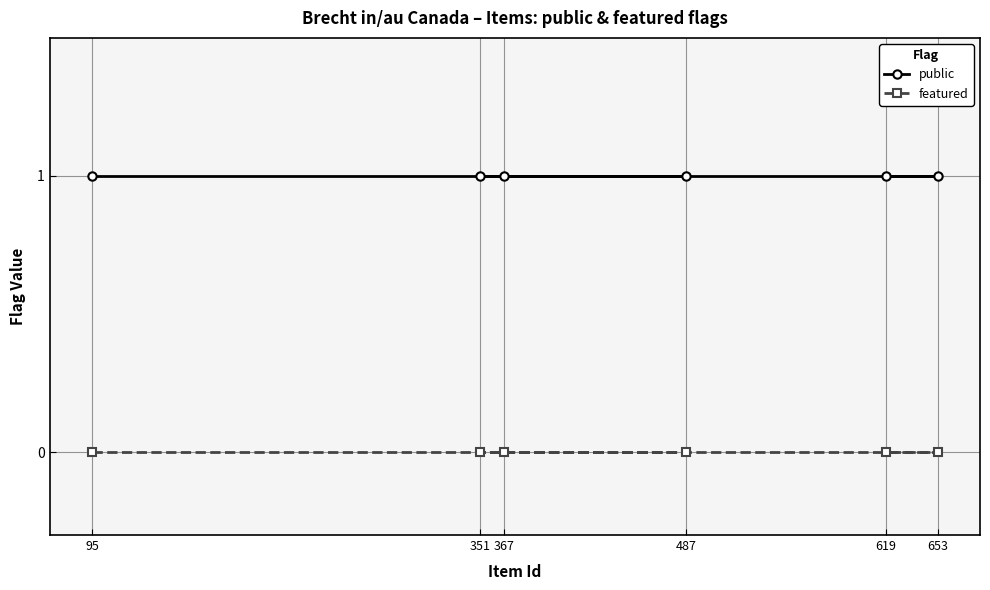

Which label corresponds to the smallest value in the chart?

95